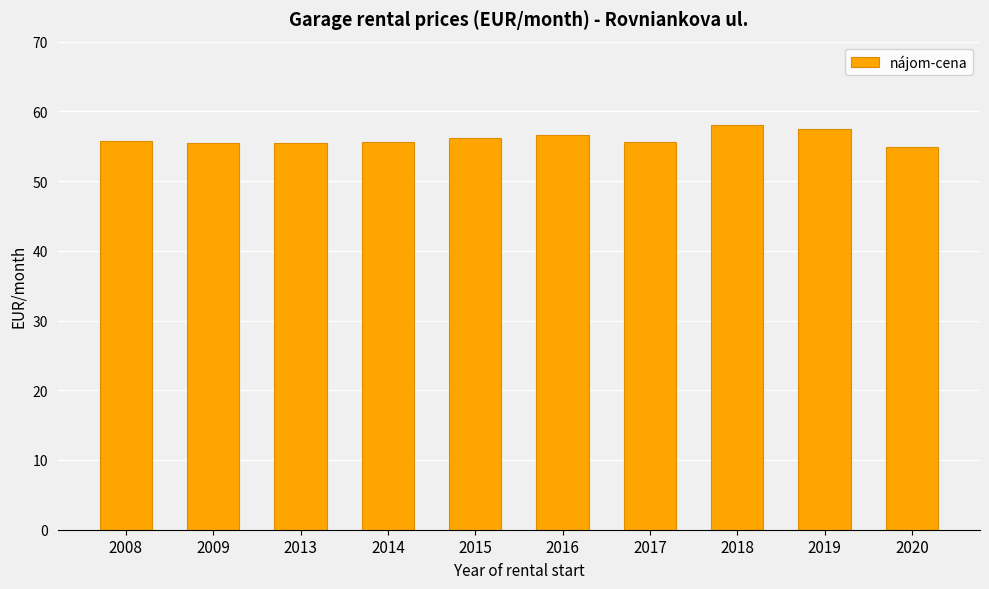

What is the difference between the maximum and minimum values?

3.2